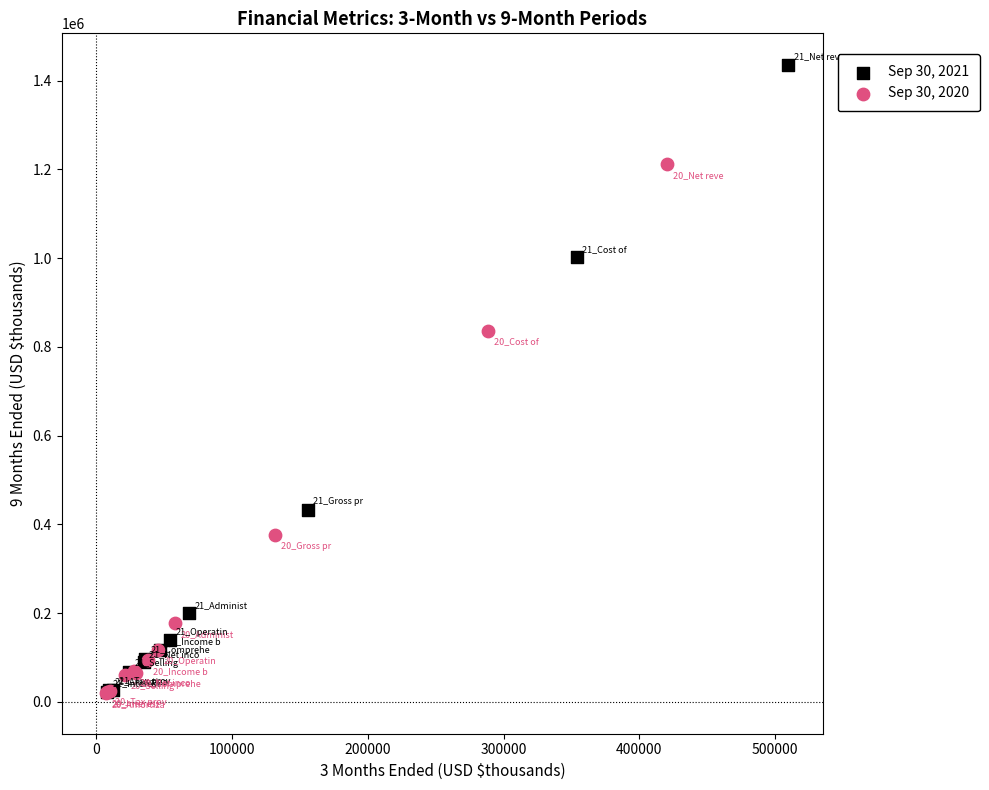

Which series reaches the maximum Y coordinate?

Sep 30, 2021